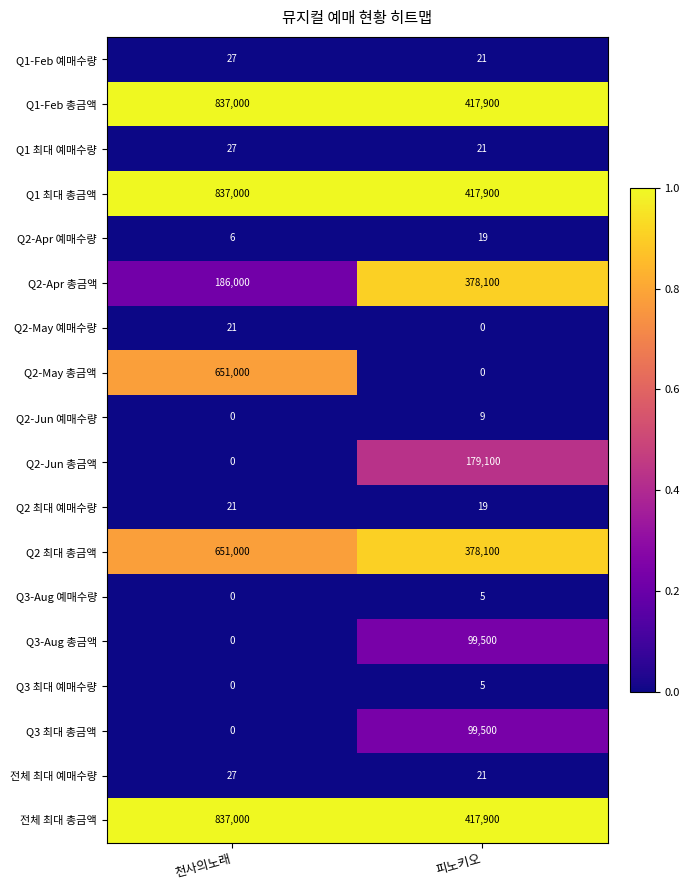

What is the total value across all series at 피노키오?

2388120